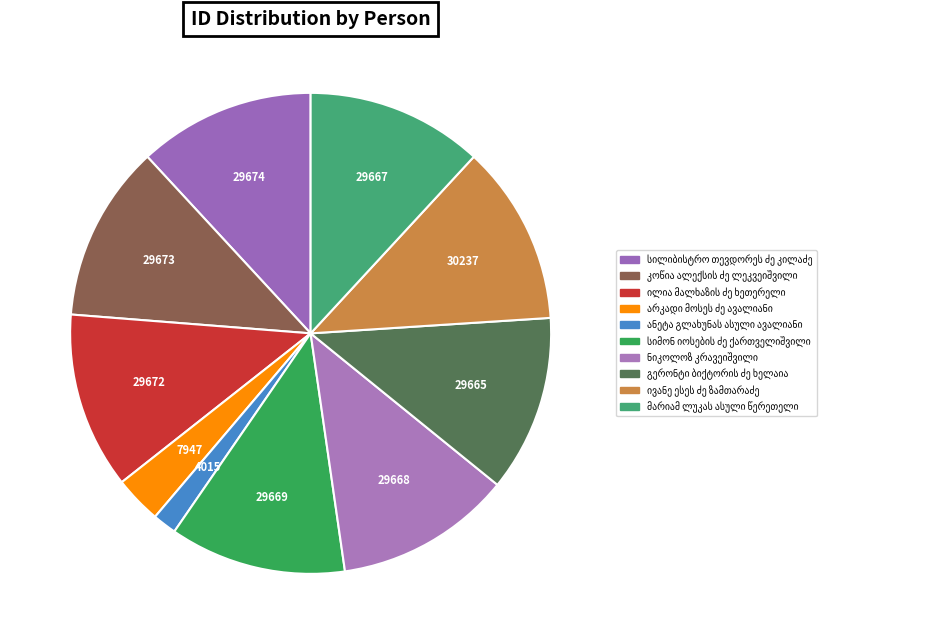

To the nearest percent, what is the combined percentage of ივანე ესეს ძე ზამთარაძე and გერონტი ბიქტორის ძე ხელაია?

24%